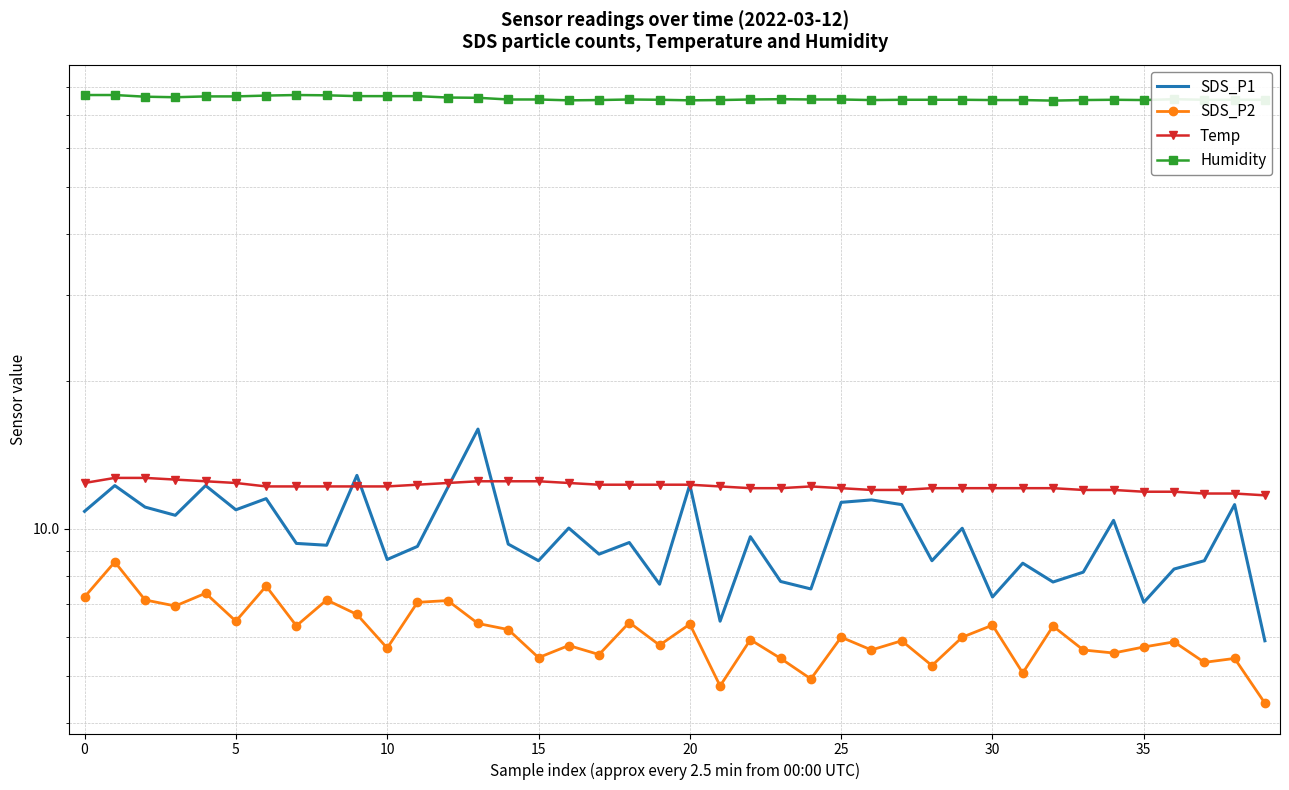

True or false: Humidity and SDS_P2 intersect in this chart.

False